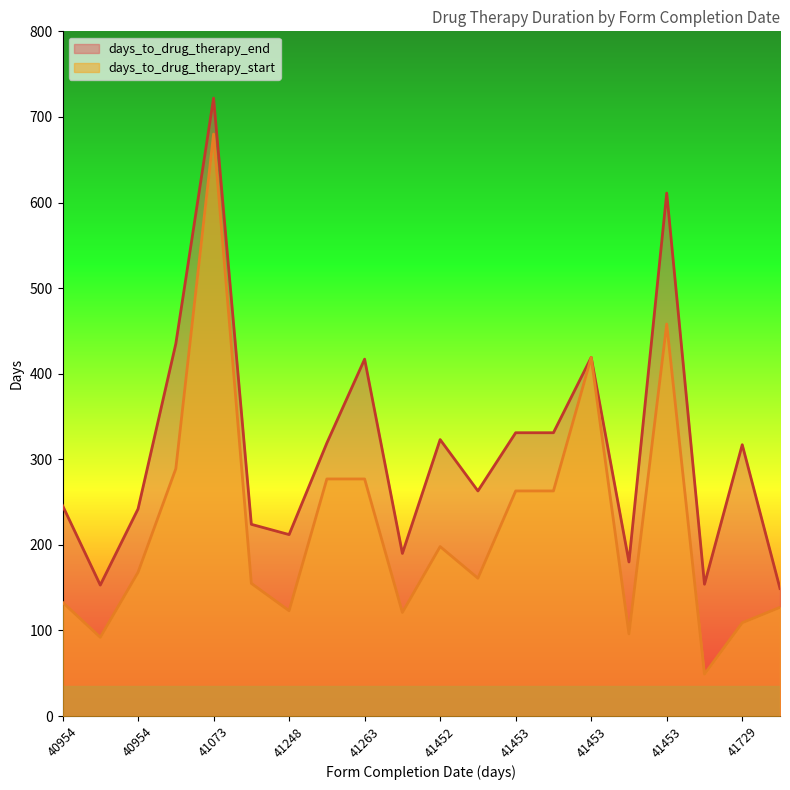

What is the greatest value displayed?

722